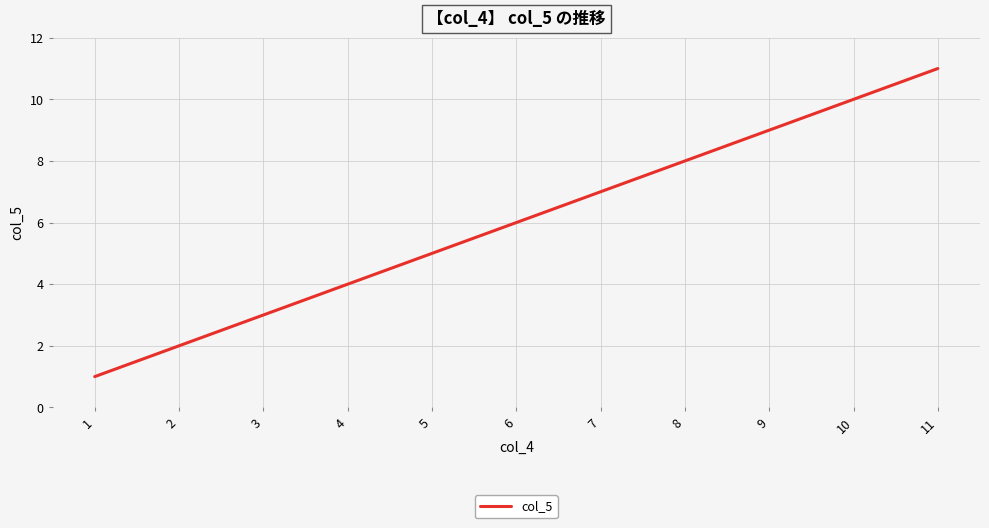

The value at 6 is 4. True or false?

False